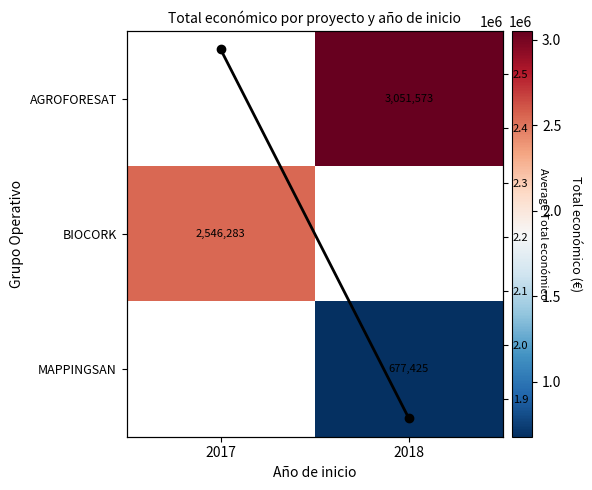

Which series changed the most between 2017 and 2018?

Mean per year